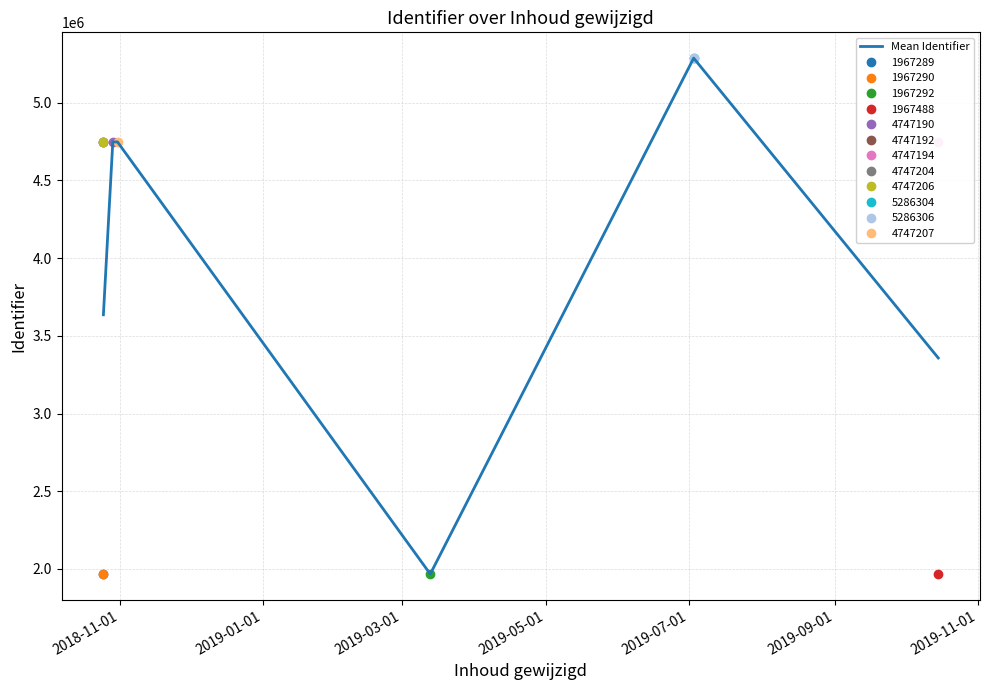

What is the maximum value for Mean Identifier?

5286305.0